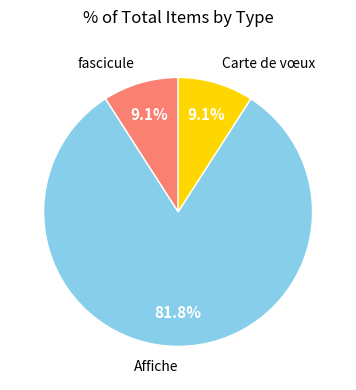

What is the total percentage of Carte de vœux and fascicule?

18.2%